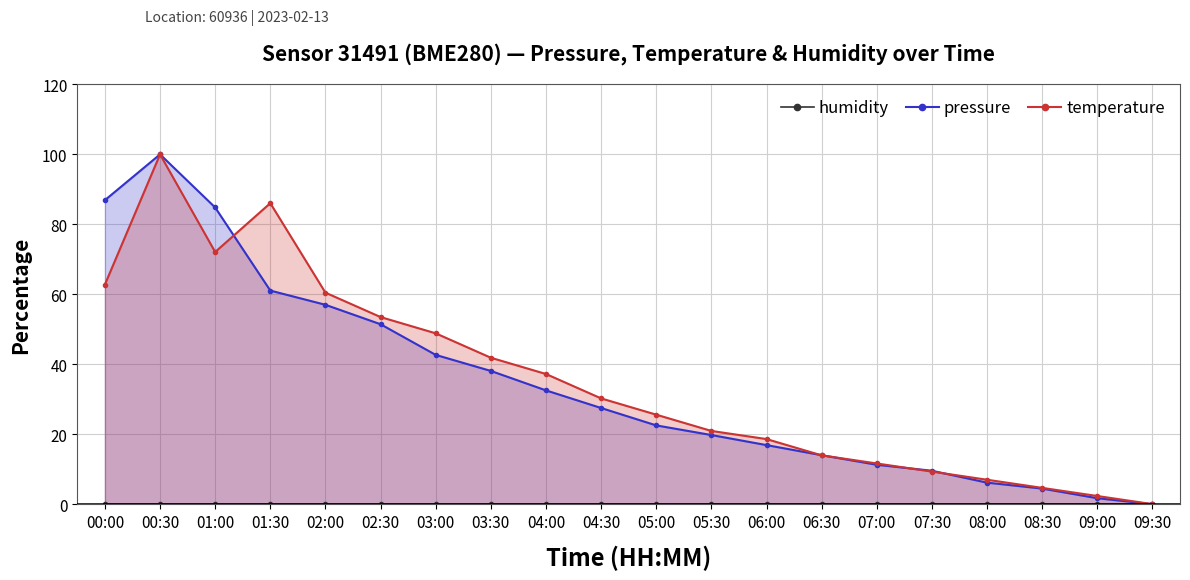

What position from the left is 00:30?

2